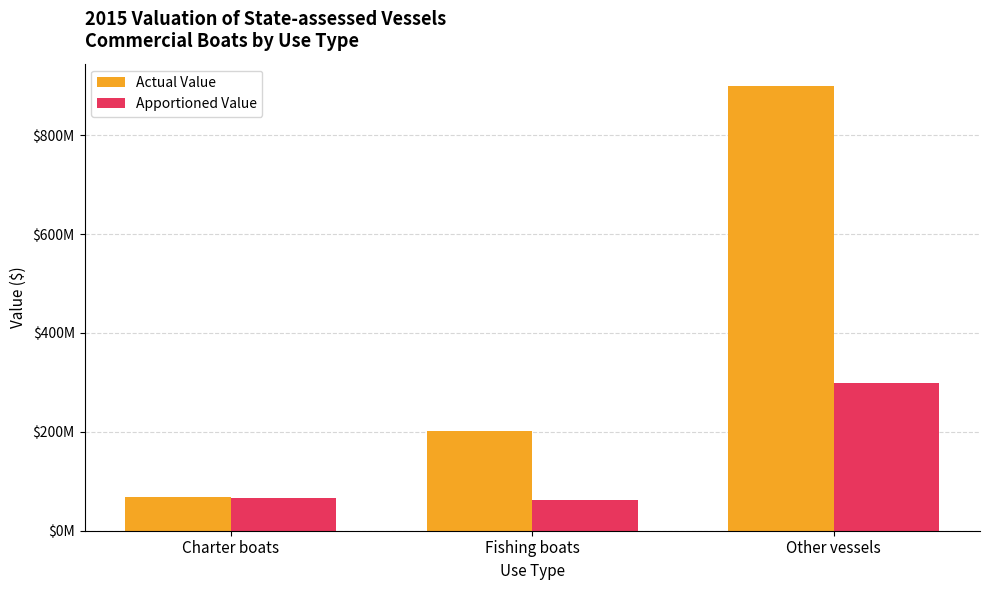

Are the bars horizontal?

No